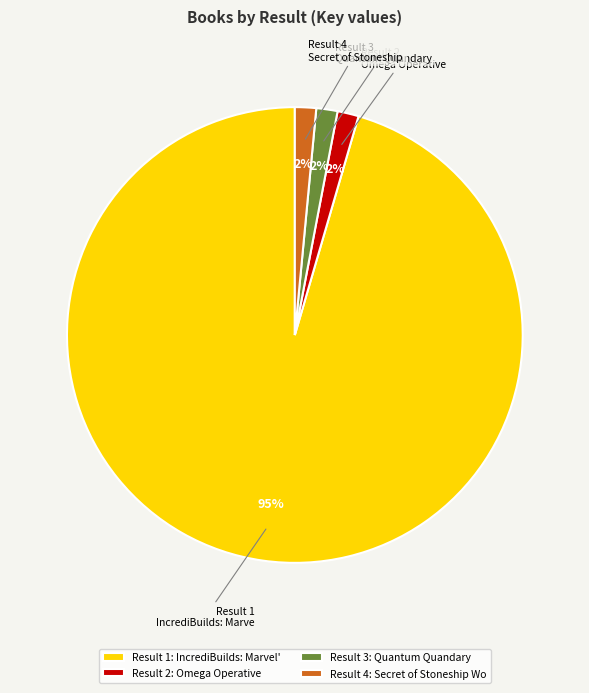

To the nearest percent, what percentage of the pie is Result 3?

2%